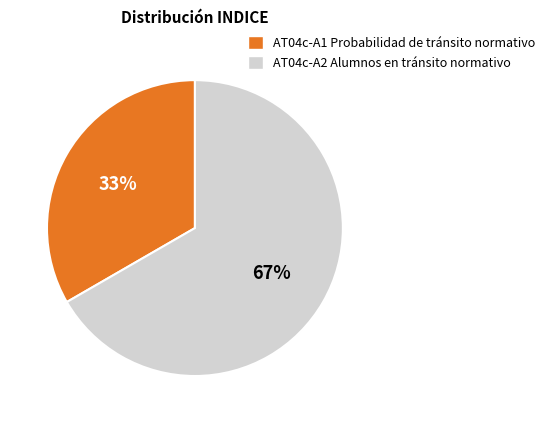

What is the smallest slice in the pie chart?

AT04c-A1 Probabilidad de tránsito normativo